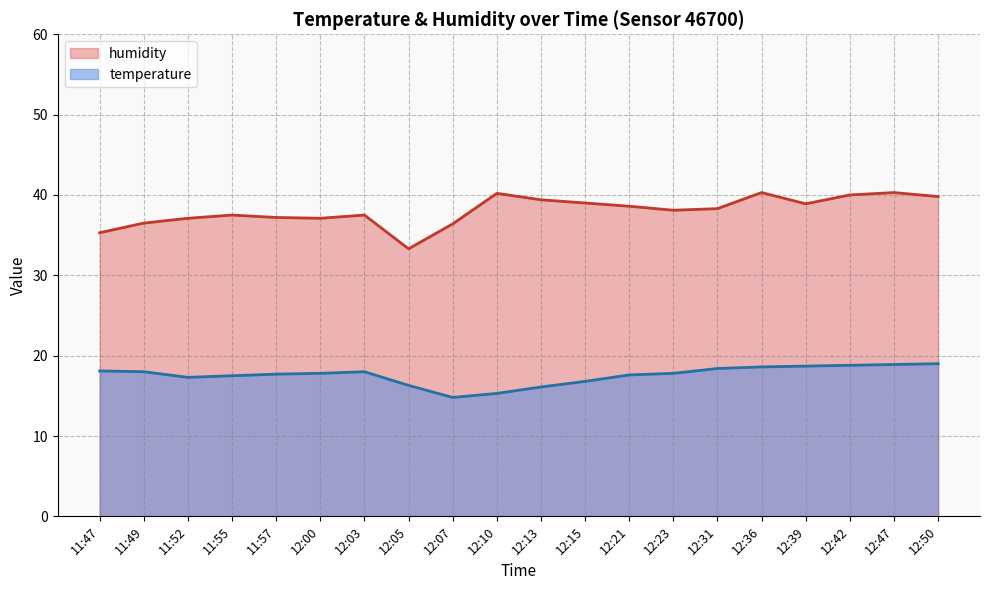

What is the label of the 15th point from the left?

12:31